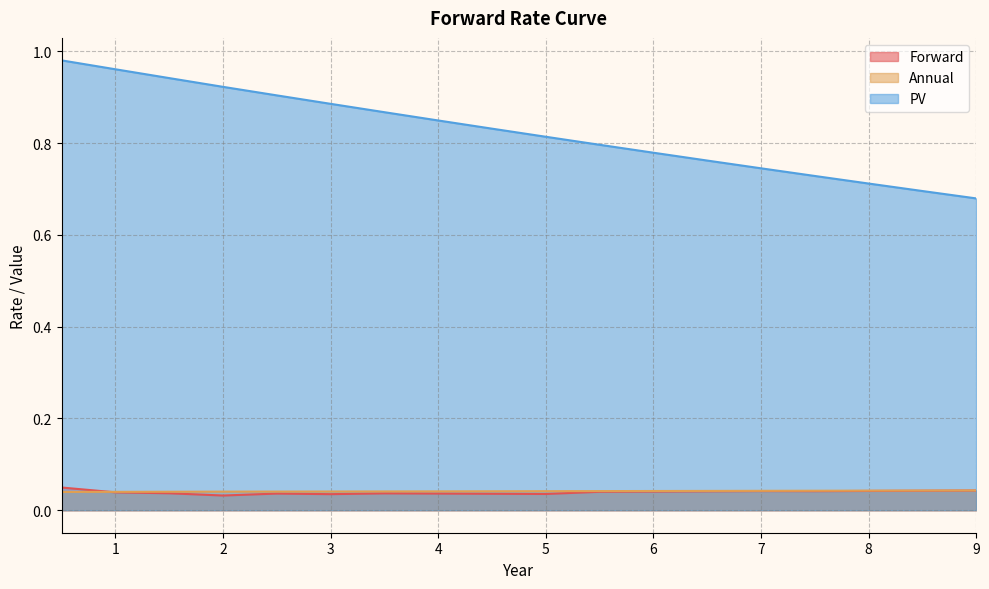

What is the total value across all series at 1?

1.0